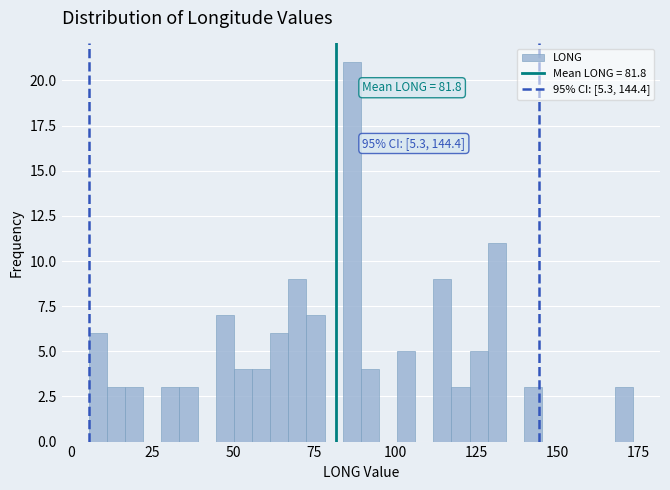

Around what value on the x-axis is the tallest bar? Give the approximate position of its centre, as read against the axis.

85